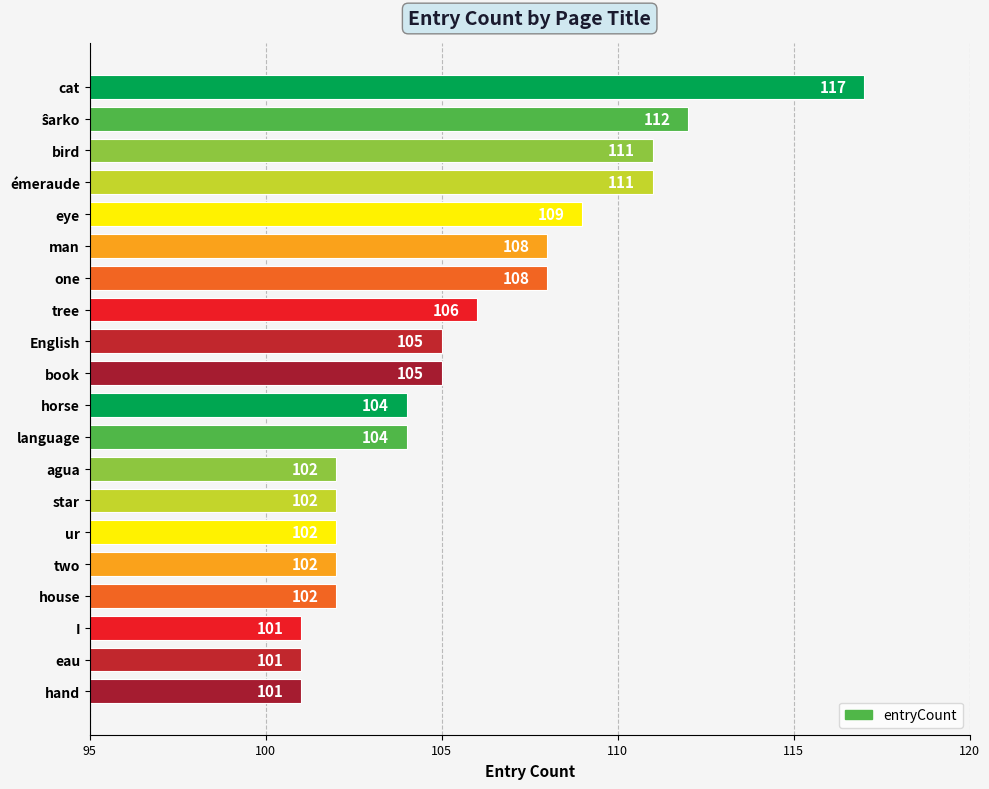

The value at cat is 117. True or false?

True